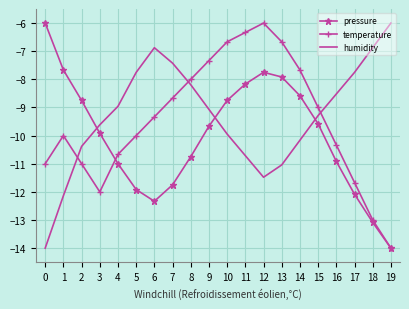

True or false: humidity and temperature intersect in this chart.

True